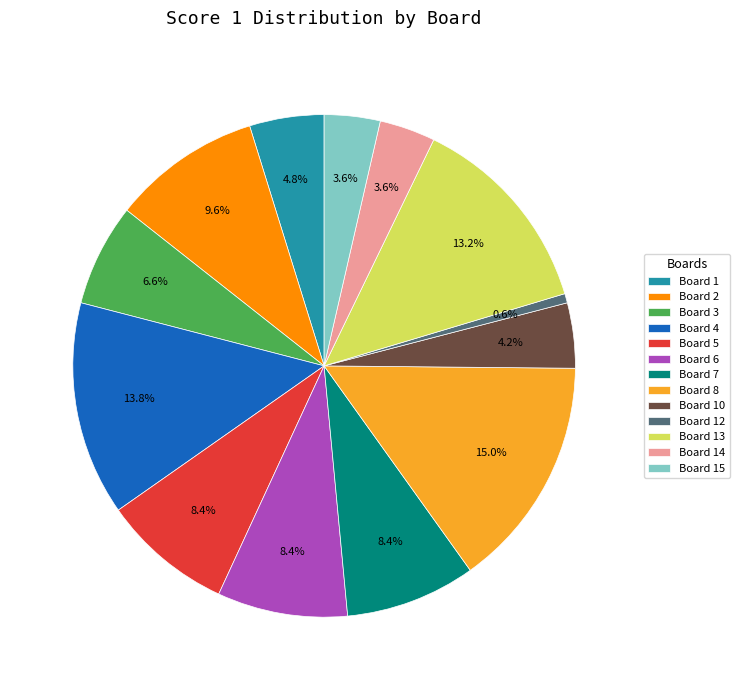

To the nearest percent, what percentage of the pie is Board 6?

8%